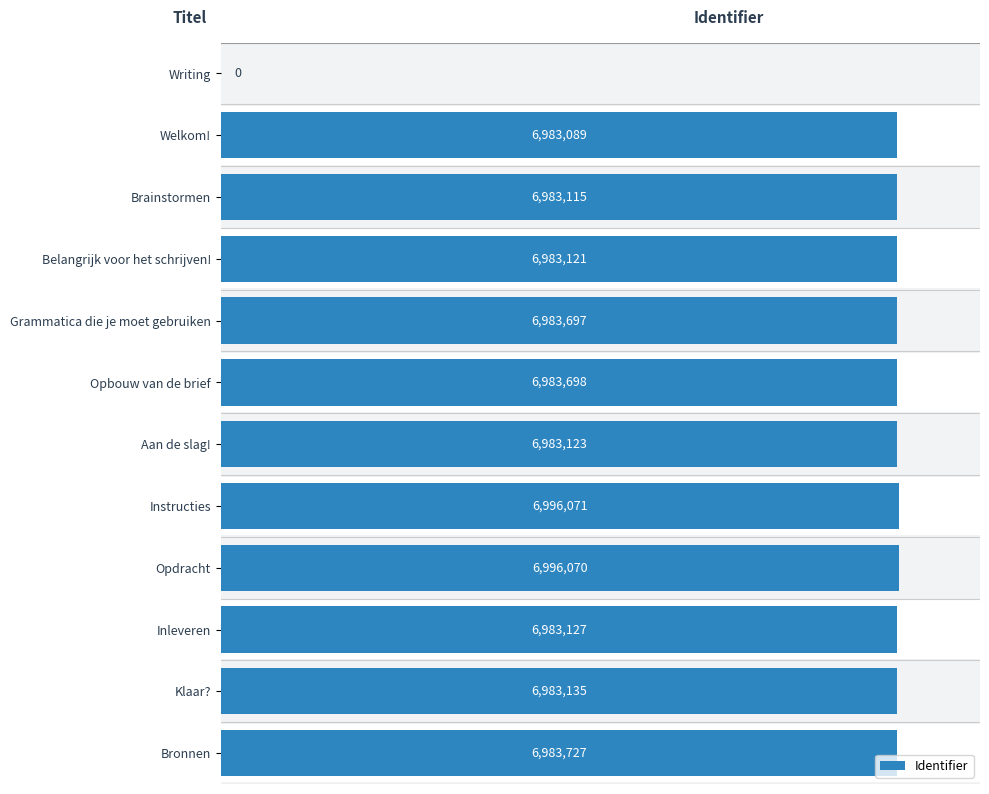

What is the maximum value shown in the chart?

6996071